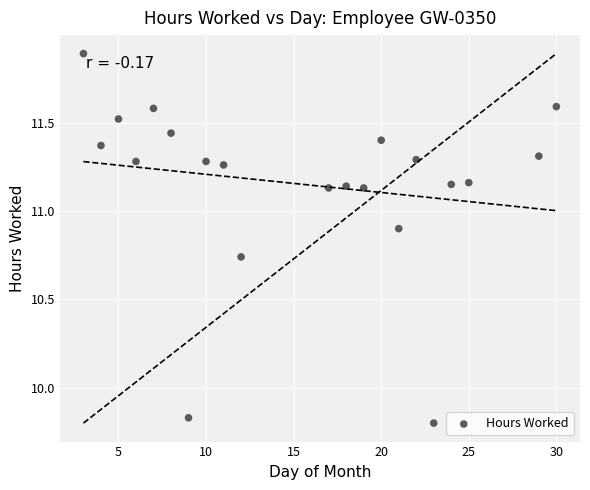

What is the range of X values (max minus min)?

27.0